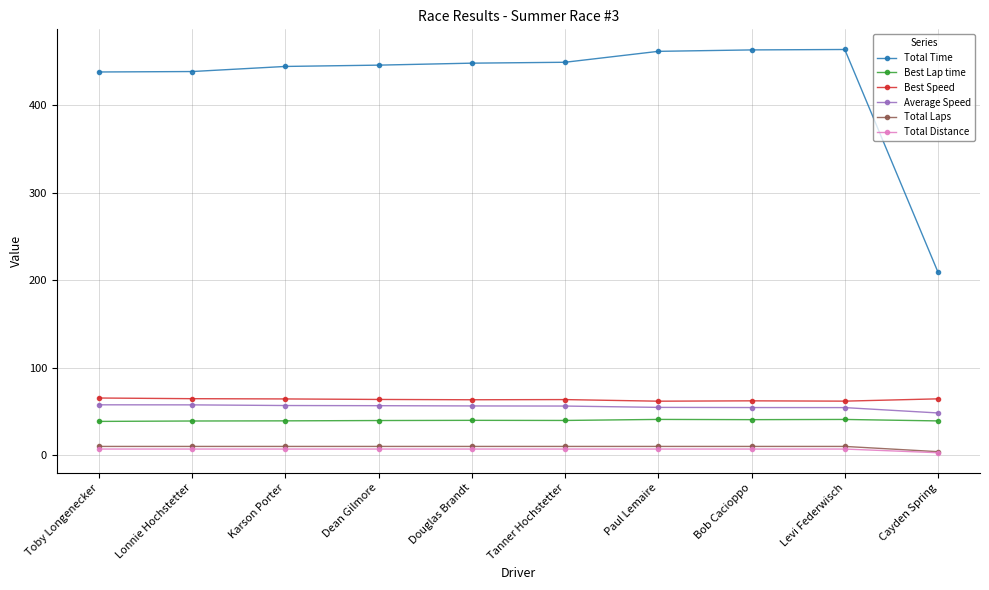

What is the greatest value displayed?

463.6